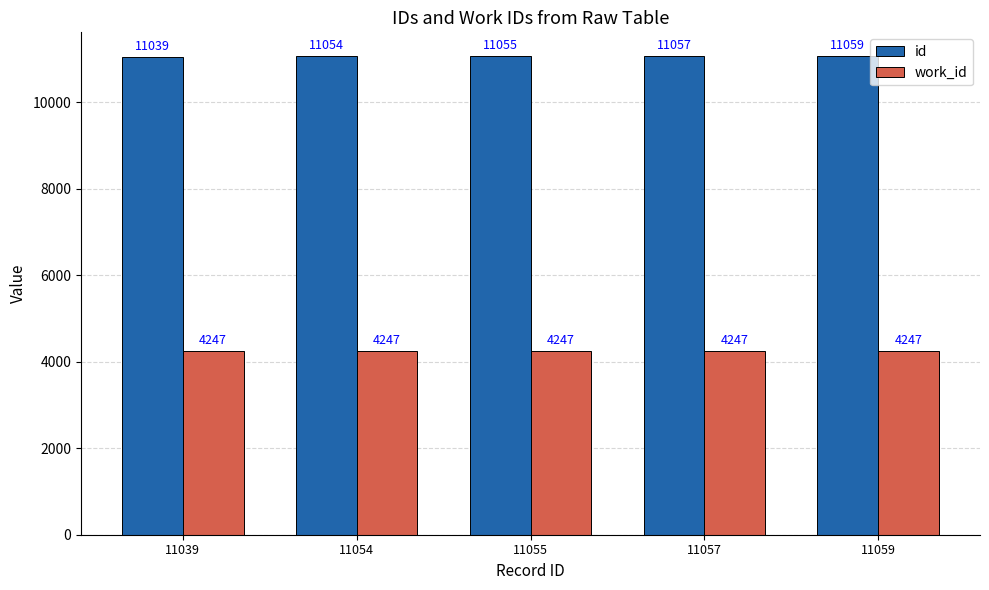

What is the difference between the maximum and second lowest values in the id series?

5